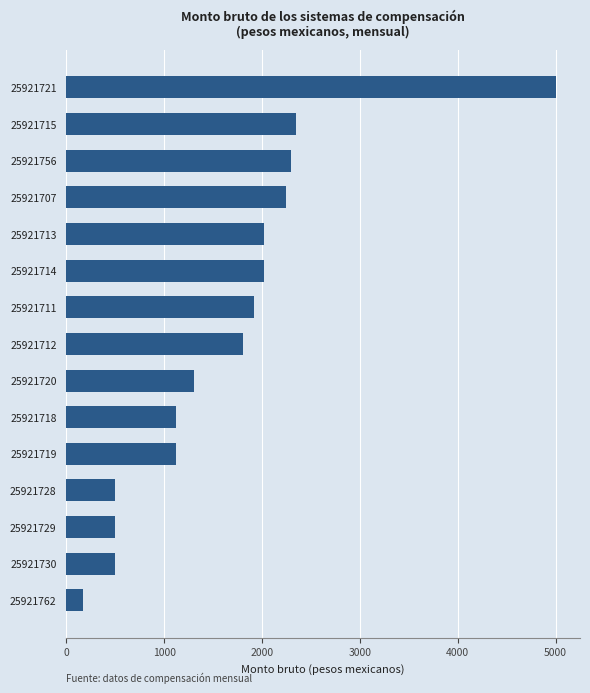

Count the number of data series in this chart.

1